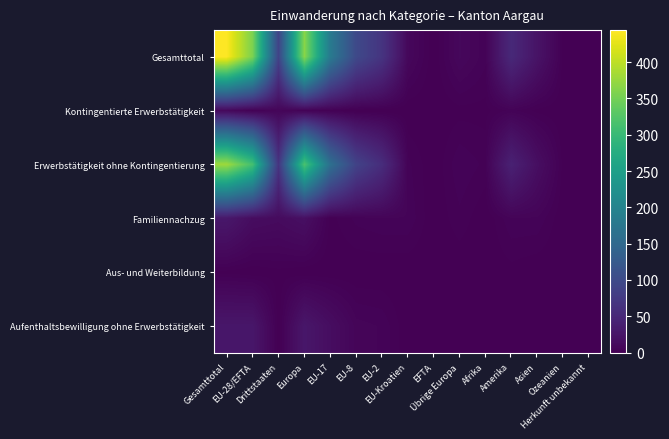

Which has a higher value, Herkunft unbekannt or EU-17?

EU-17